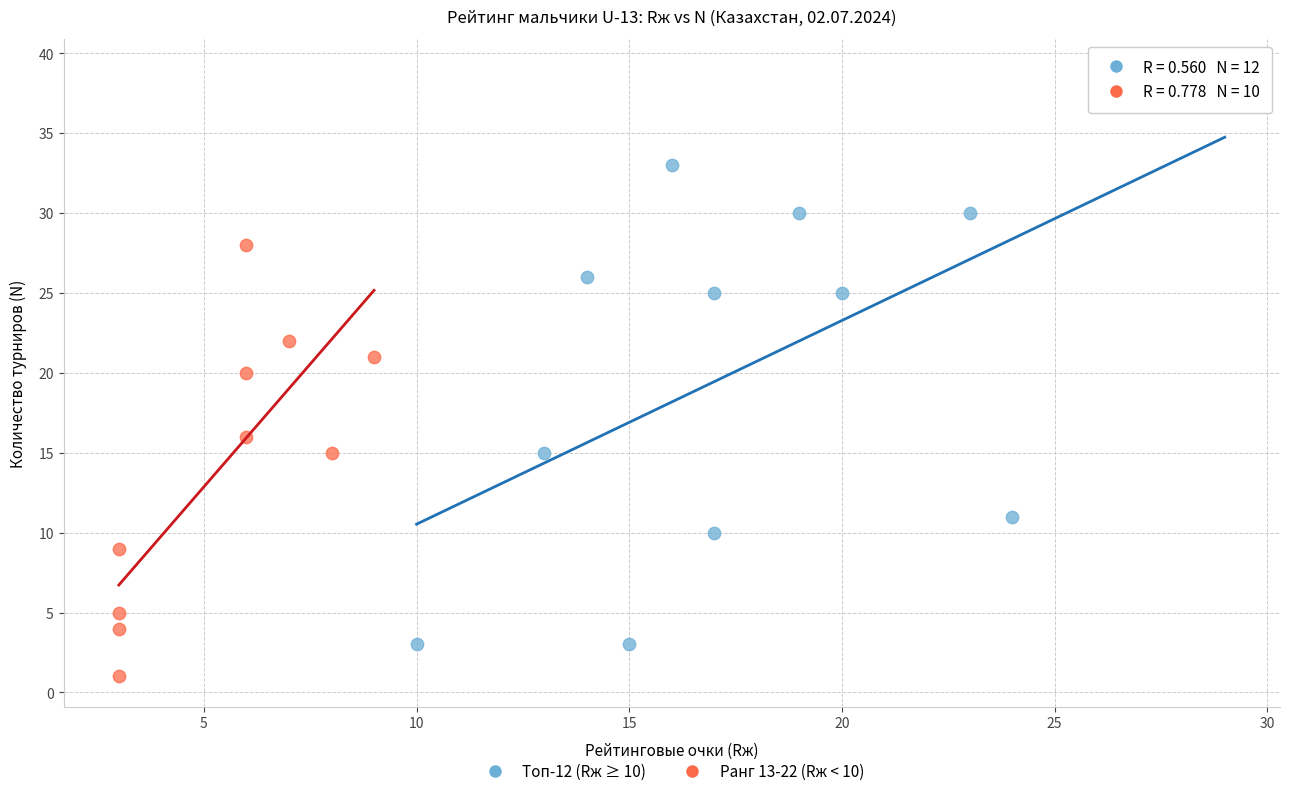

Which series has the widest spread of Y values?

Топ-12 (Rж ≥ 10)